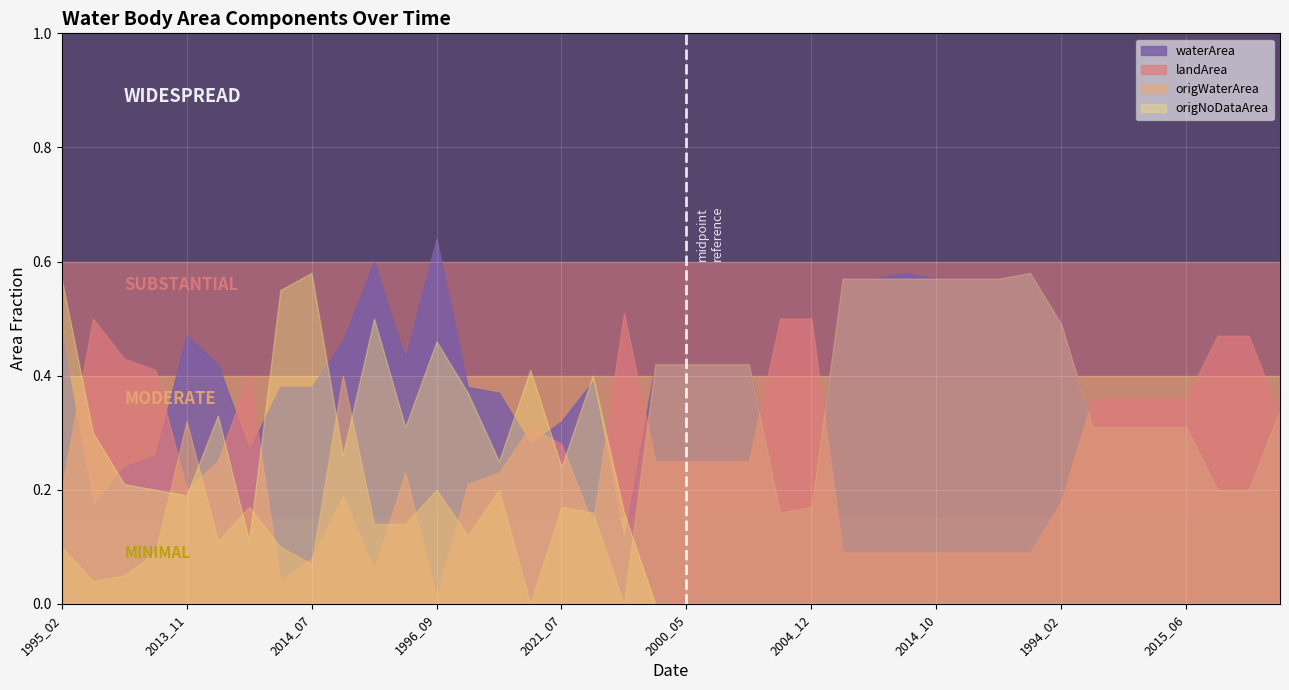

What are all the series names shown in the legend?

waterArea, landArea, origWaterArea, origNoDataArea